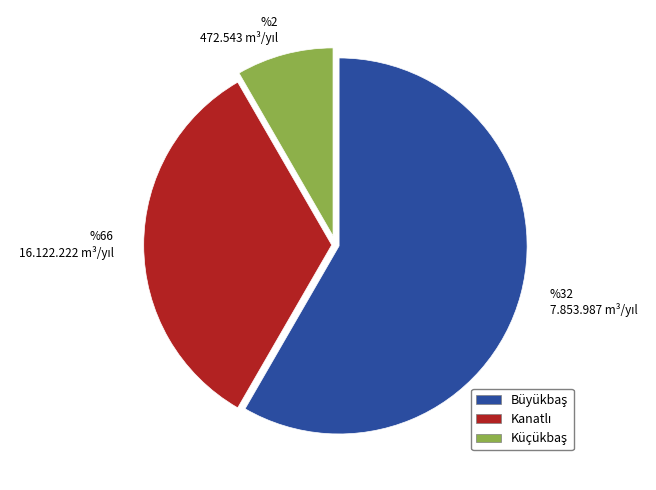

Is there any slice that represents more than half of the pie?

Yes